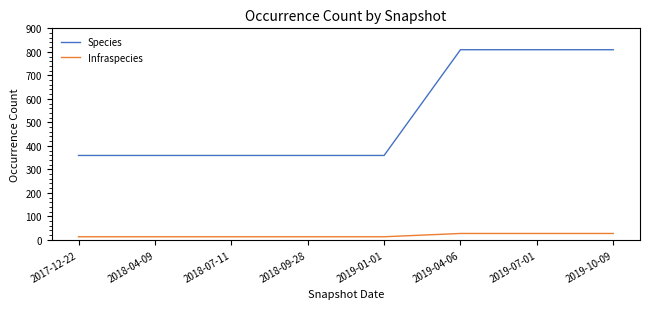

How many lines are shown in the chart?

2